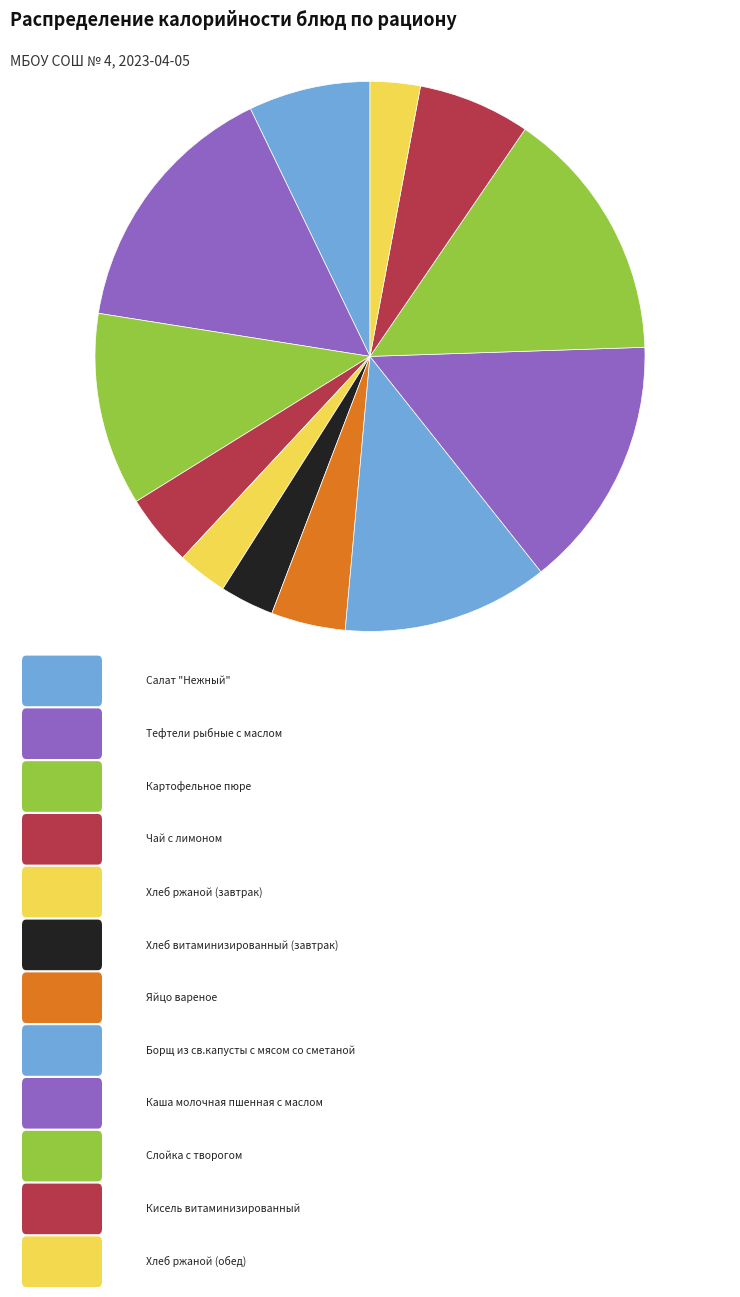

Count the number of slices in the pie.

12